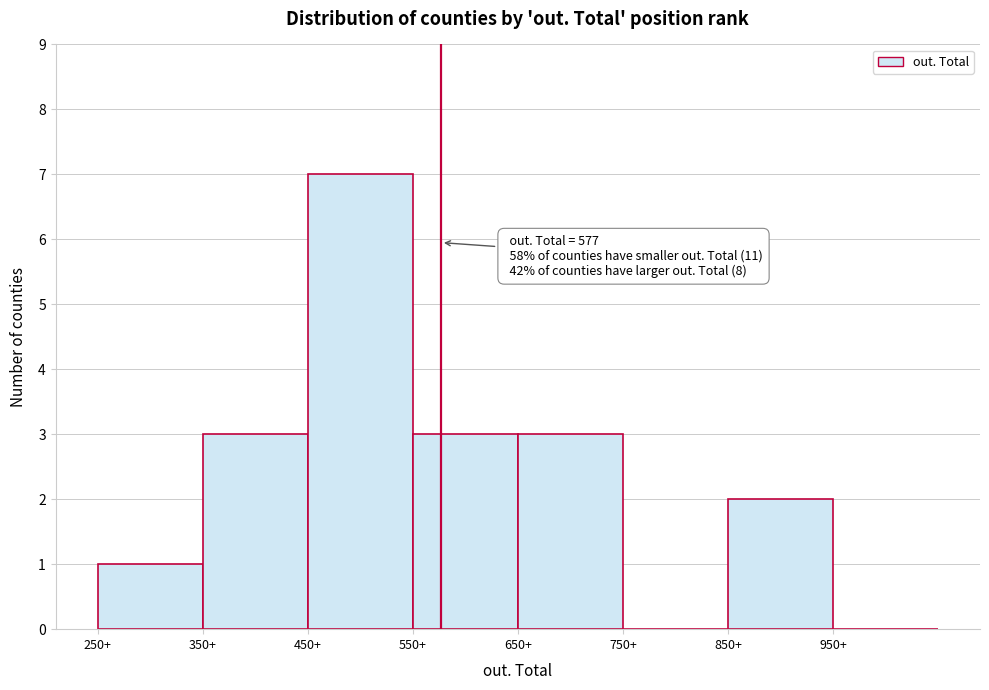

Which range on the x-axis has the tallest bar?

450 to 550